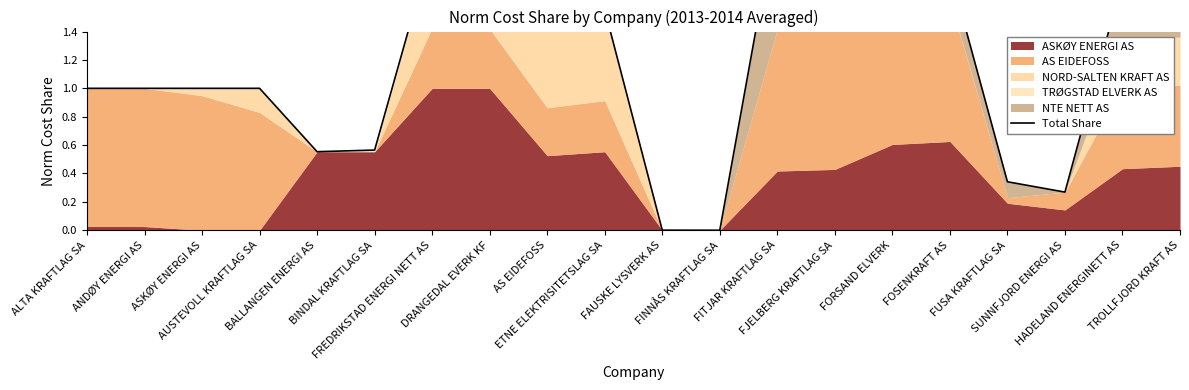

What is the maximum value shown in the chart?

2.2